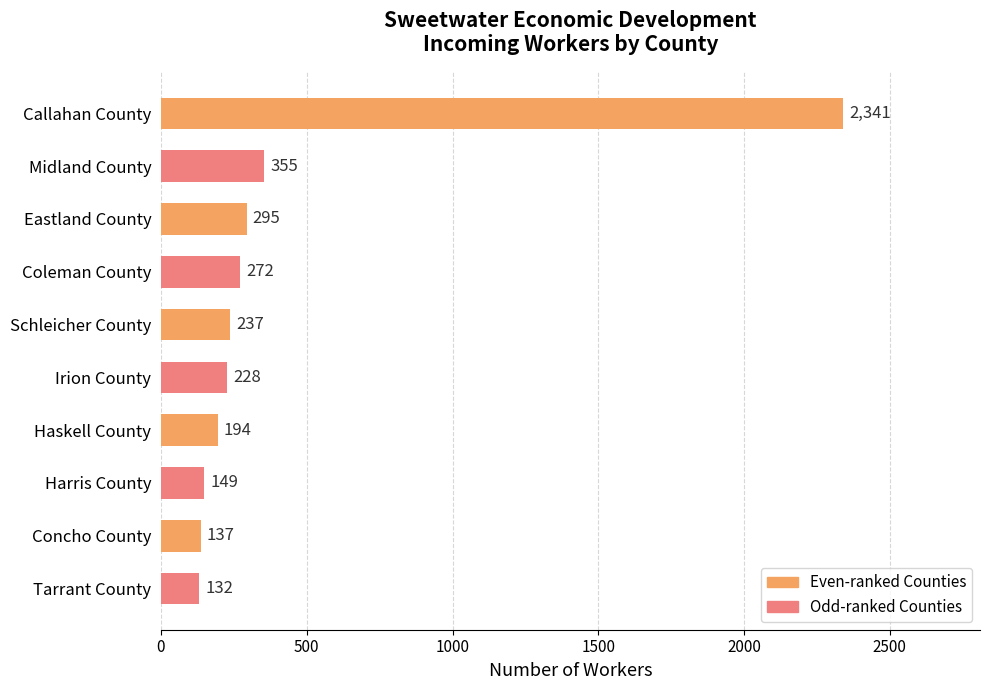

The value at Irion County is 82. True or false?

False